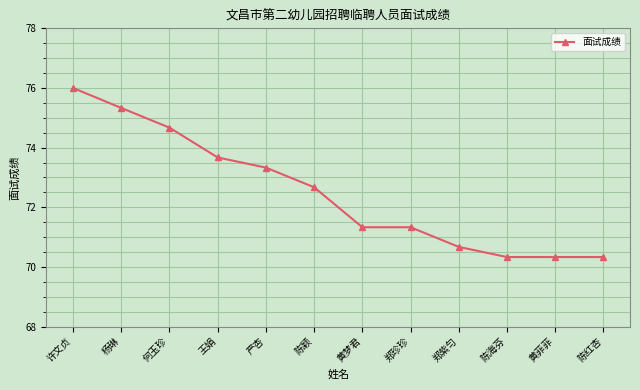

Reading left to right, transcribe all the data shown in this chart.

许文贞=76.0	杨琳=75.3	何玉珍=74.7	王娟=73.7	严杏=73.3	陈颖=72.7	黄梦君=71.3	郑珍珍=71.3	郑紫匀=70.7	陈海芬=70.3	黄菲菲=70.3	陈红杏=70.3